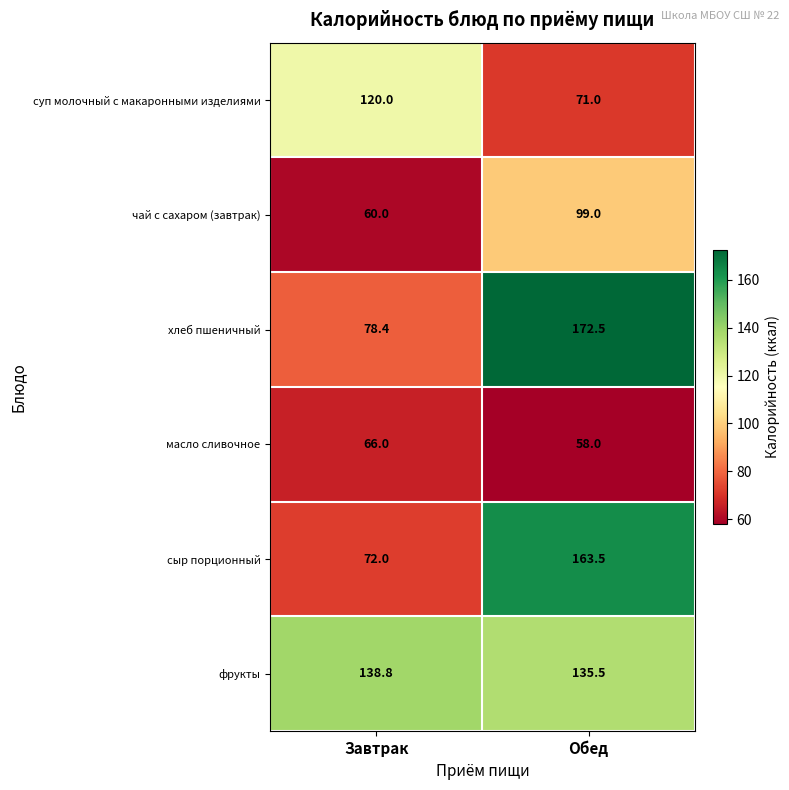

At which category is the sum across all series the highest?

Обед